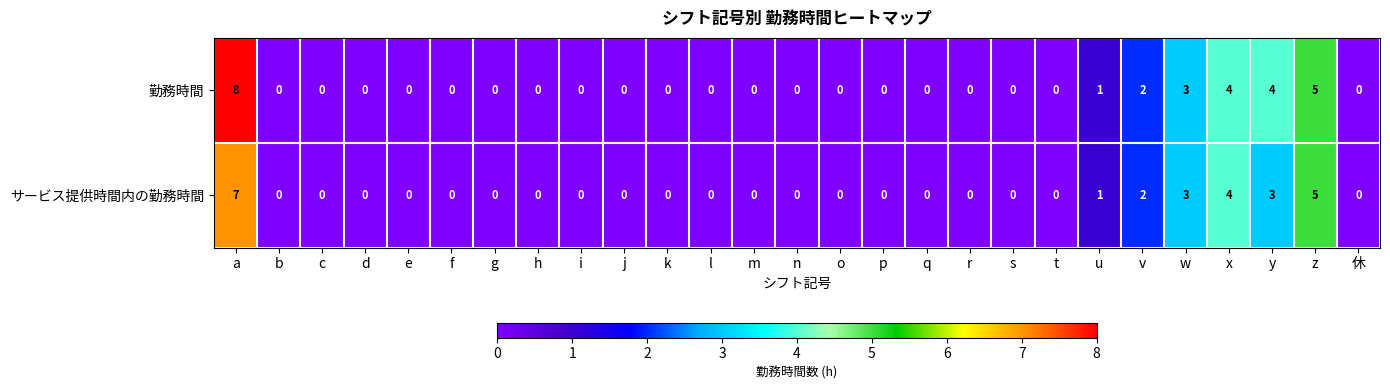

Rank the series by their average value, from lowest to highest.

サービス提供時間内の勤務時間, 勤務時間